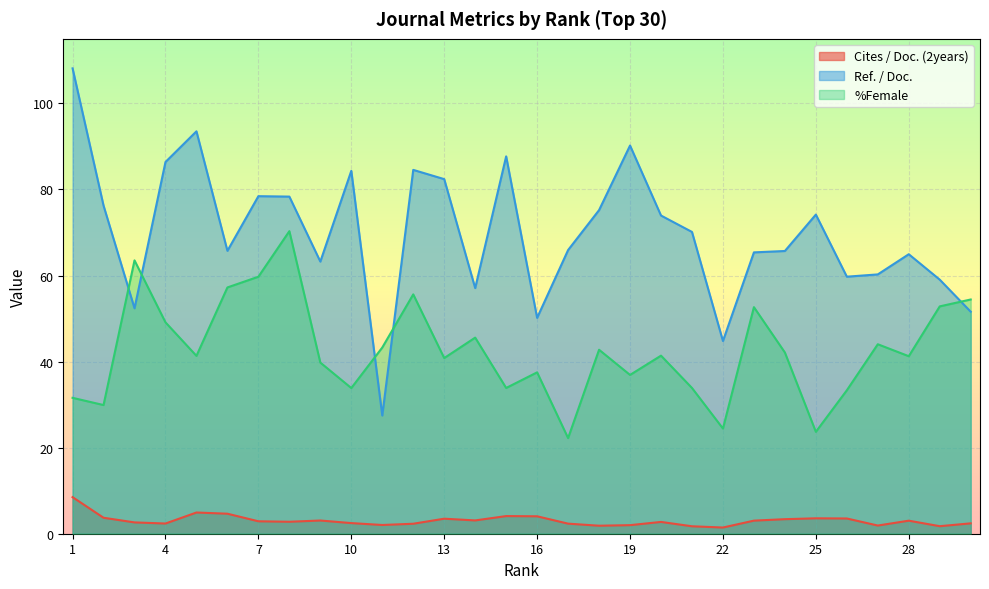

At 28, list the series in order from smallest to largest.

Cites / Doc. (2years), %Female, Ref. / Doc.